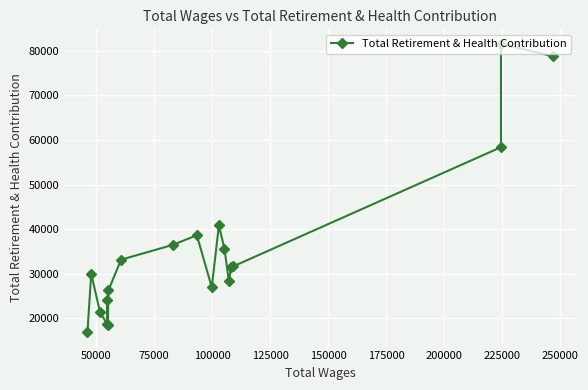

What is the difference between the second highest and second lowest values?

60349